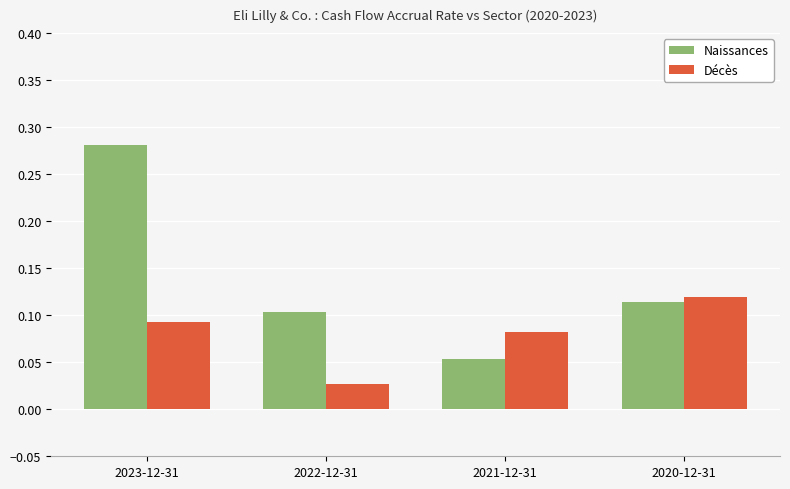

Rank the series at 2020-12-31 from highest to lowest value.

Décès, Naissances